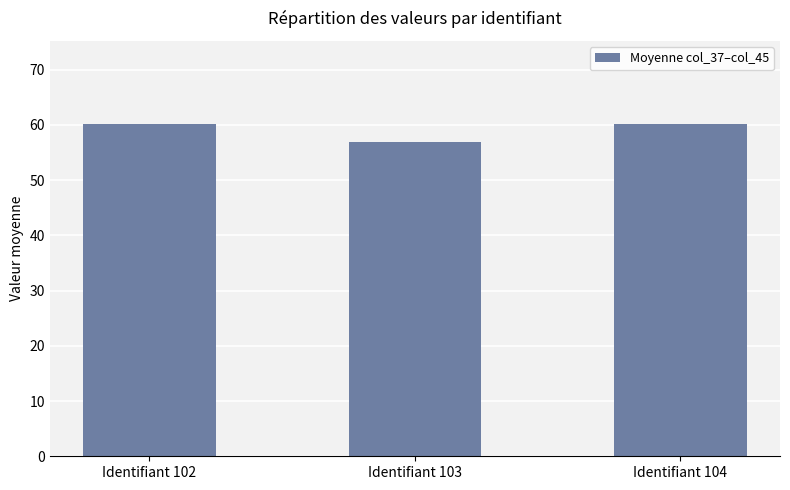

What is the difference between the values at Identifiant 103 and Identifiant 104?

3.2